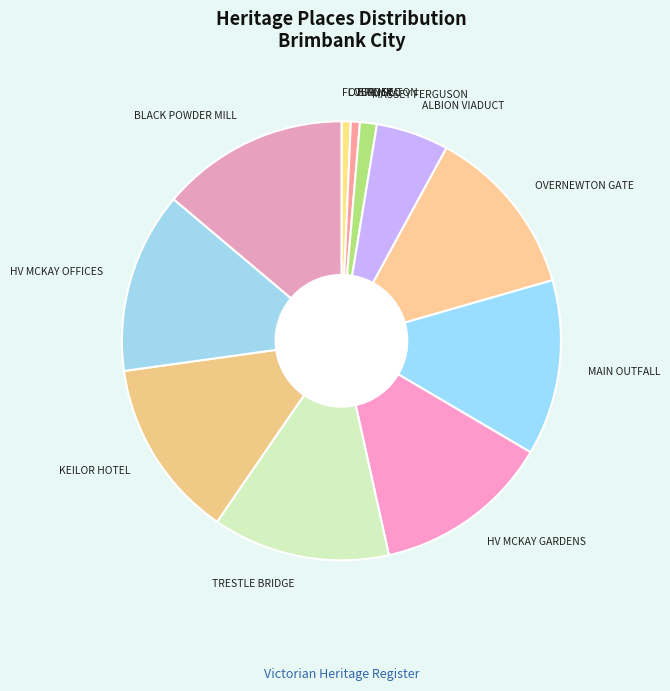

Between OVERNEWTON and HV MCKAY OFFICES, which is larger?

HV MCKAY OFFICES